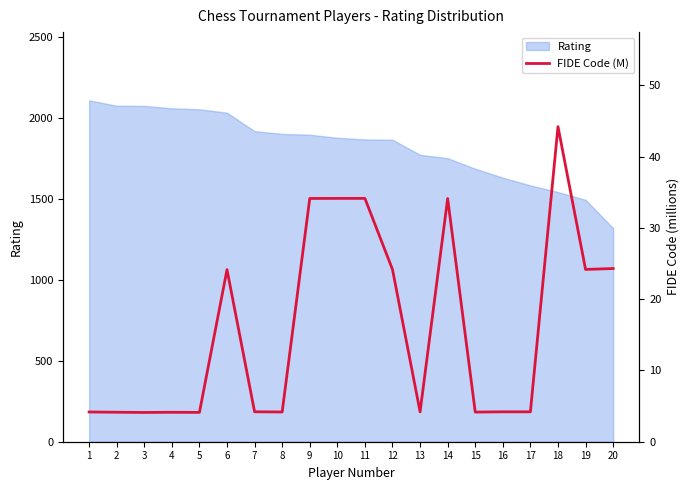

How many lines are shown in the chart?

1